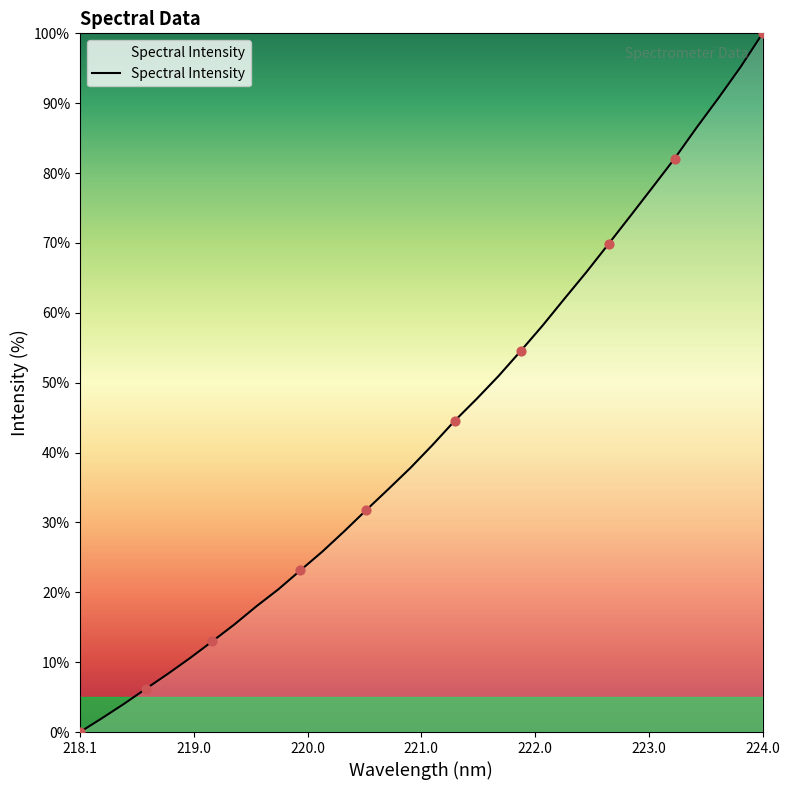

What is the difference between the maximum and minimum values?

100.0